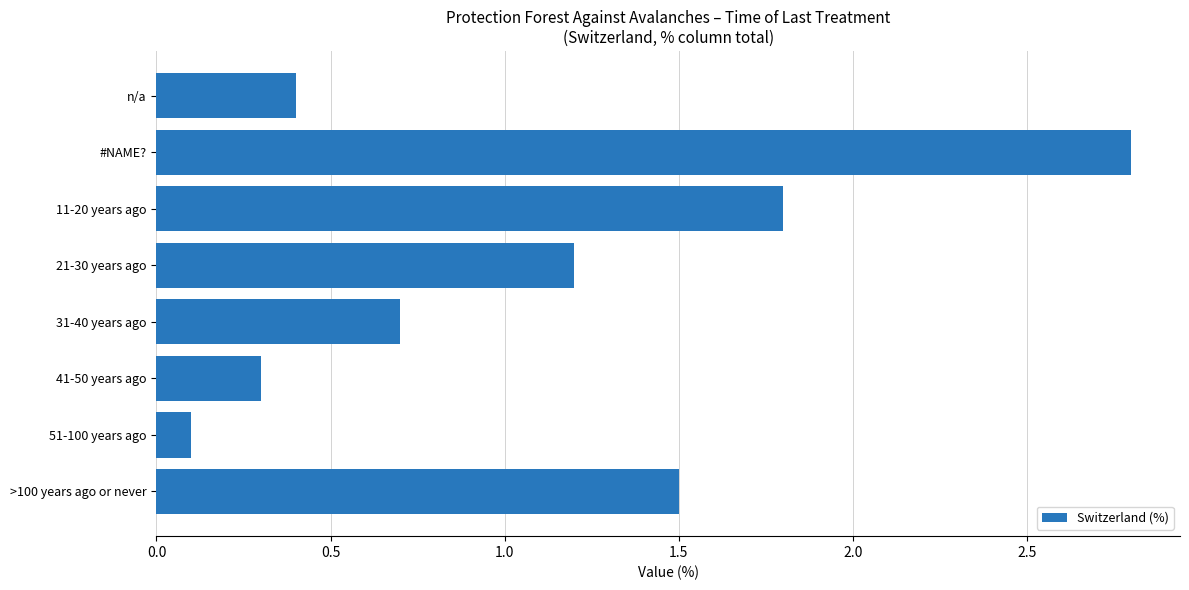

Between 21-30 years ago and 51-100 years ago, which is larger?

21-30 years ago